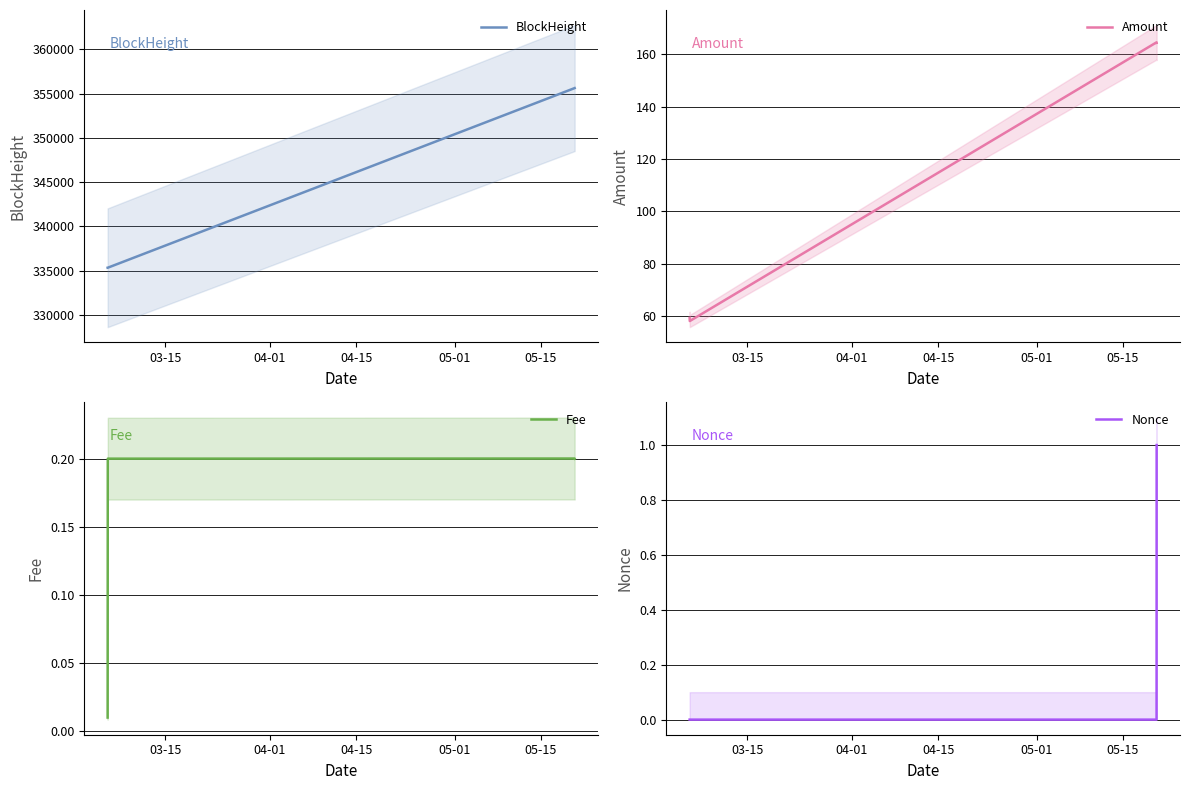

What is the highest value of the Amount series?

164.5